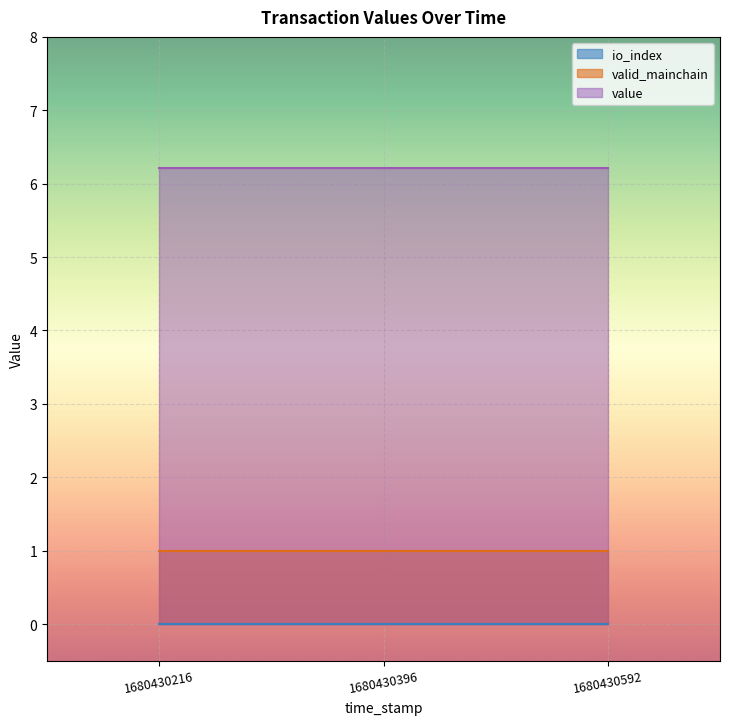

Does the chart display data point markers on the line(s)?

No